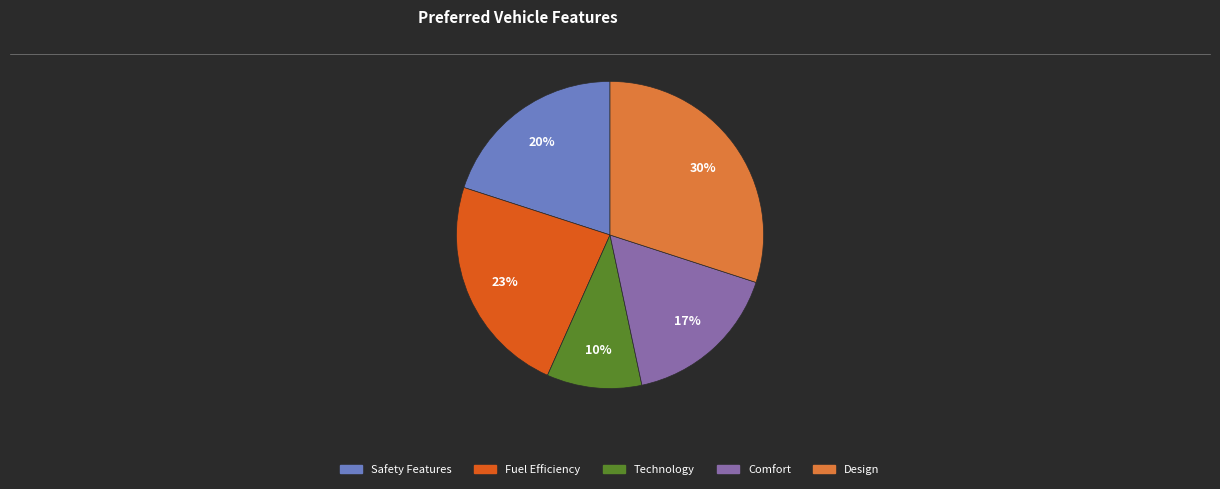

Is there a majority slice in this chart?

No